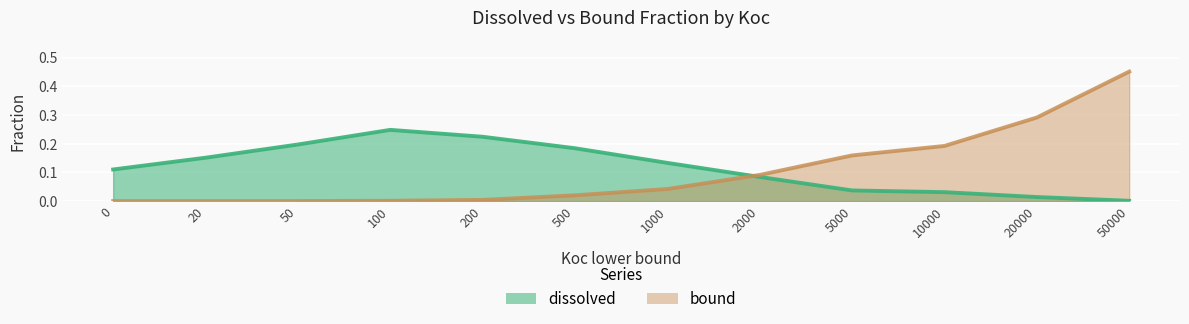

How many interior local peaks does the dissolved series have?

1